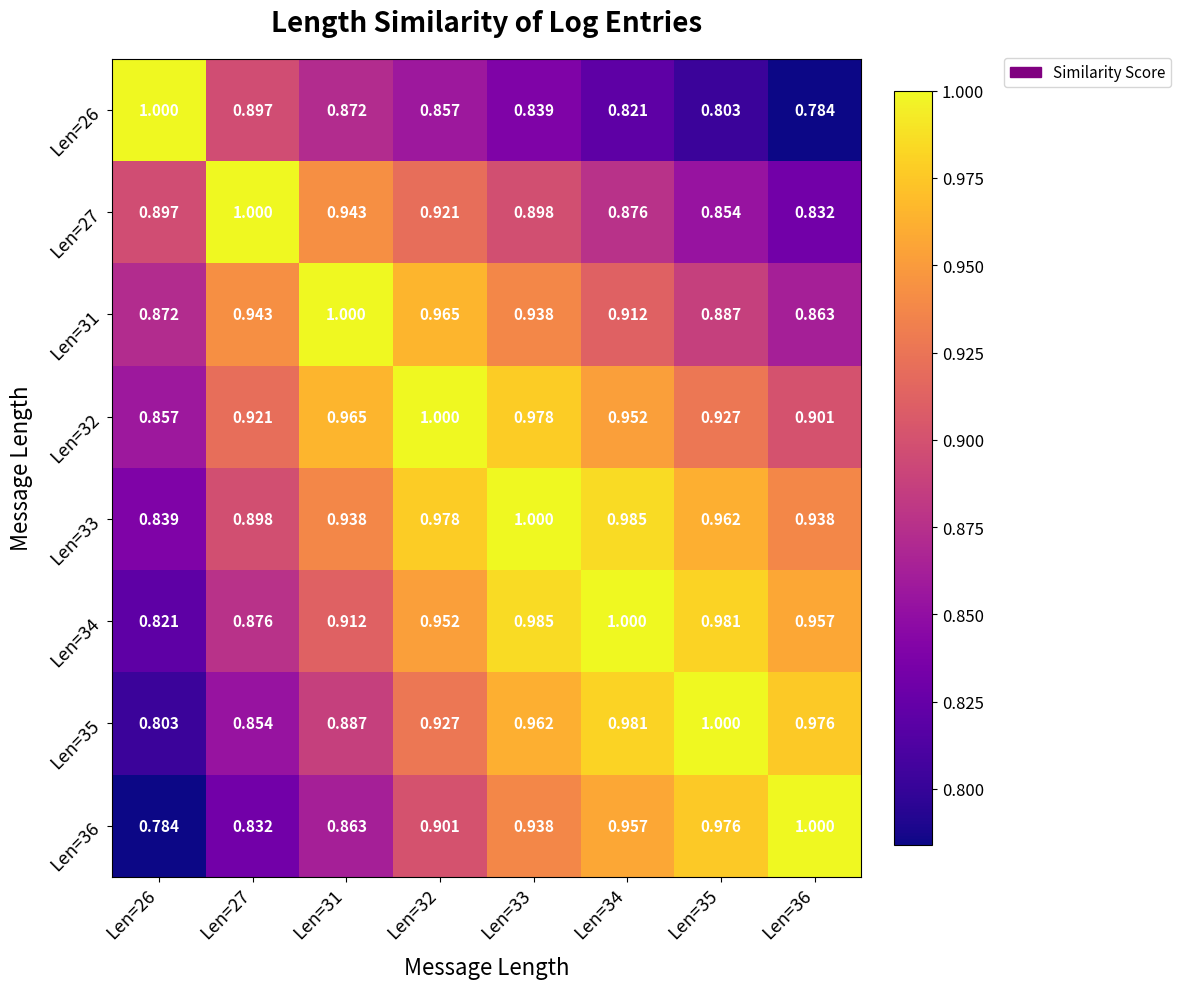

Is the value of Len=26 at Len=31 greater than the value of Len=36 at Len=36?

No